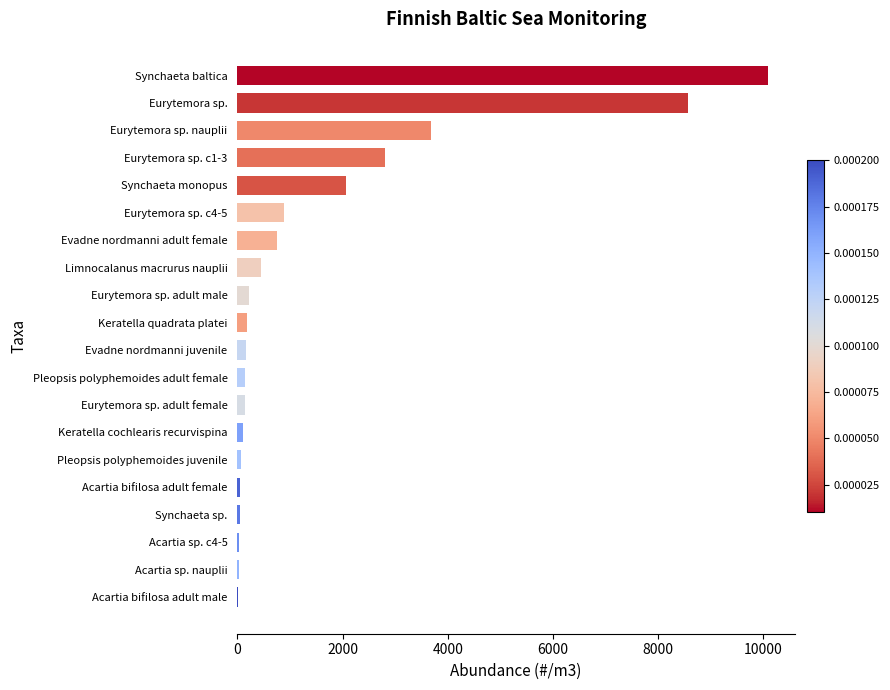

The value at Synchaeta monopus is 3190.8. True or false?

False